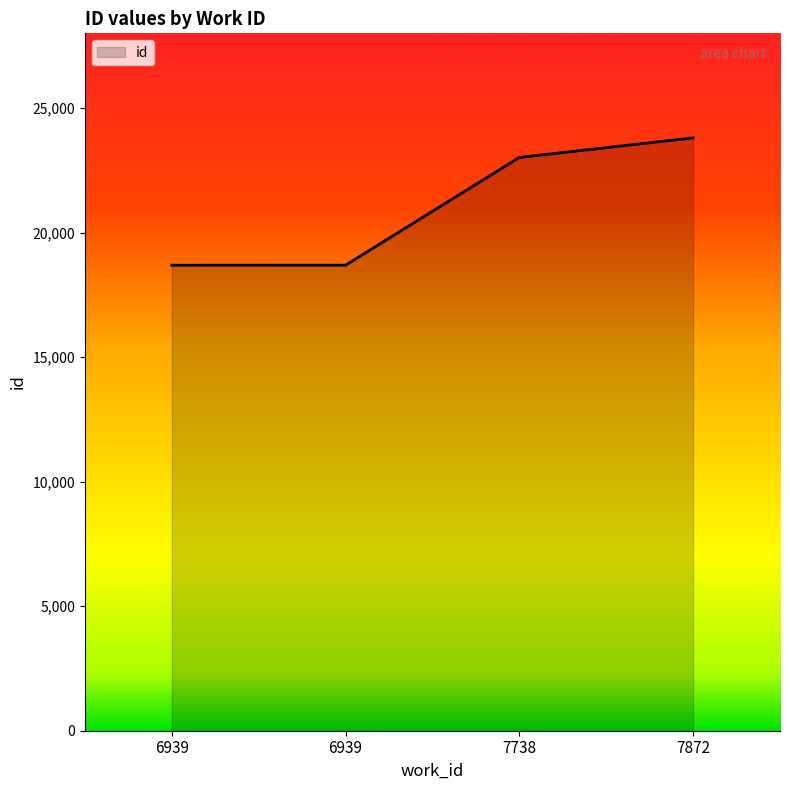

Between 6939 and 7738, which is larger?

7738